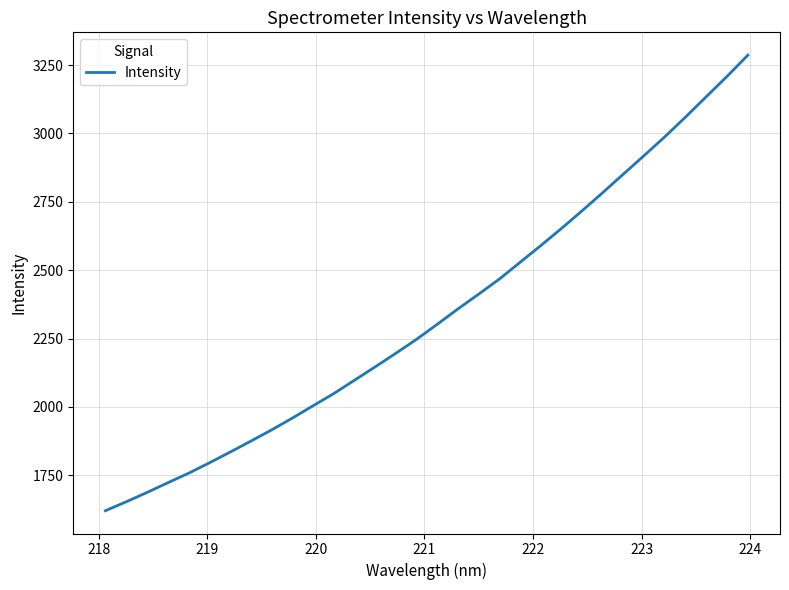

What is the greatest value displayed?

3286.6